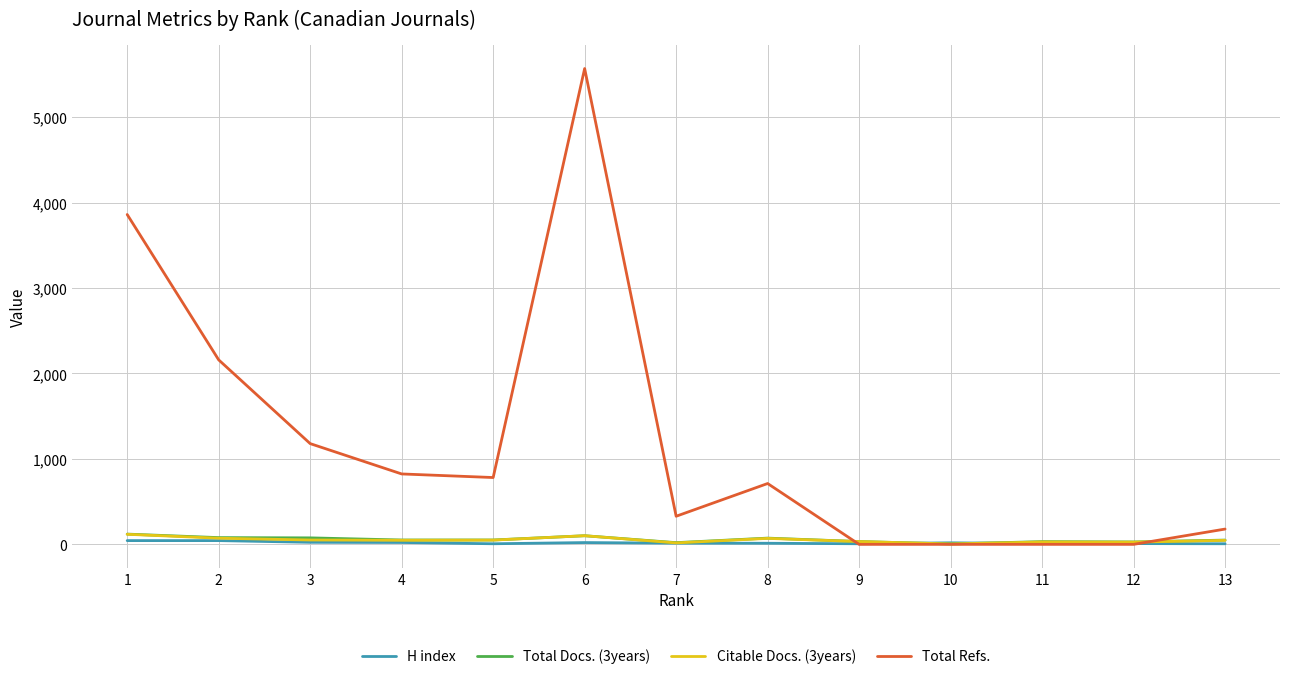

Which series has the largest total across all categories?

Total Refs.